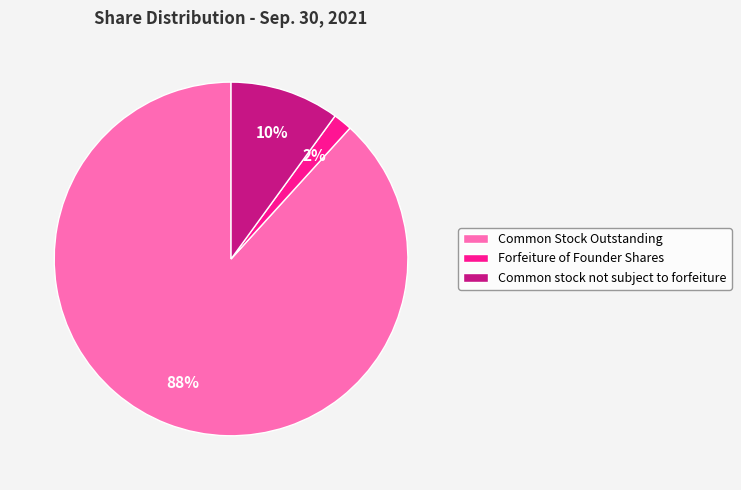

What is the smallest slice in the pie chart?

Forfeiture of Founder Shares